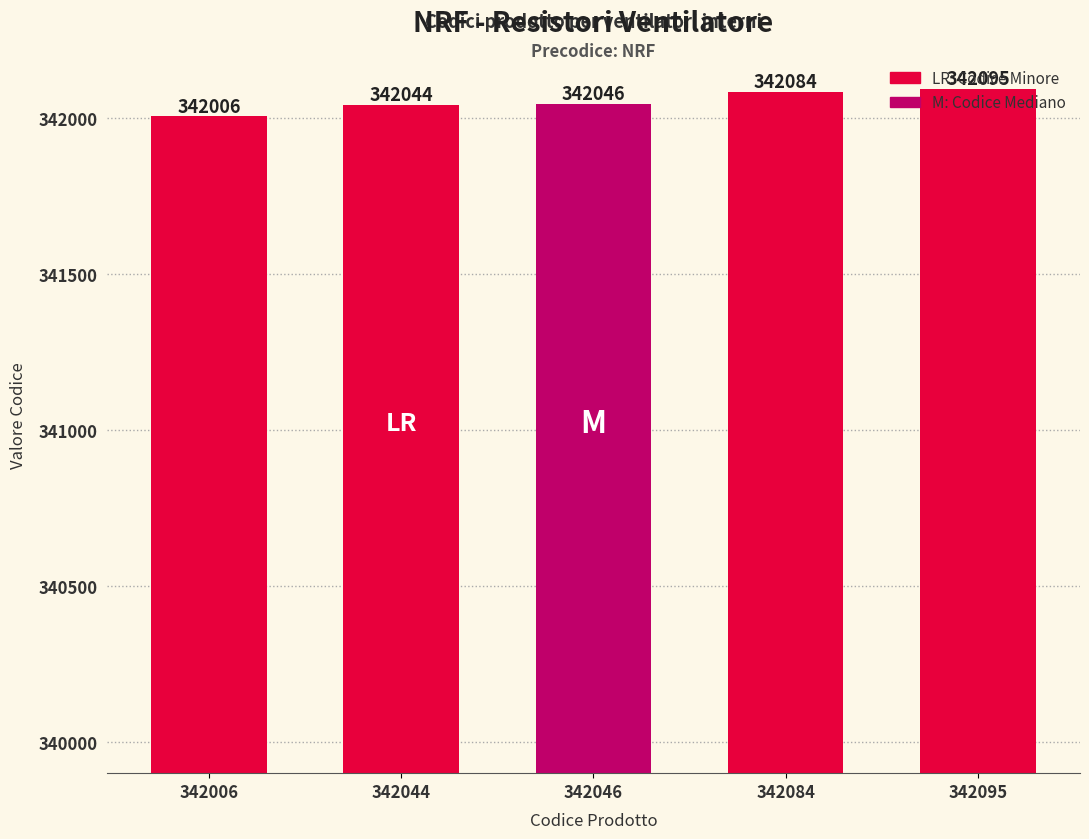

What is the difference between the values at 342046 and 342084?

38